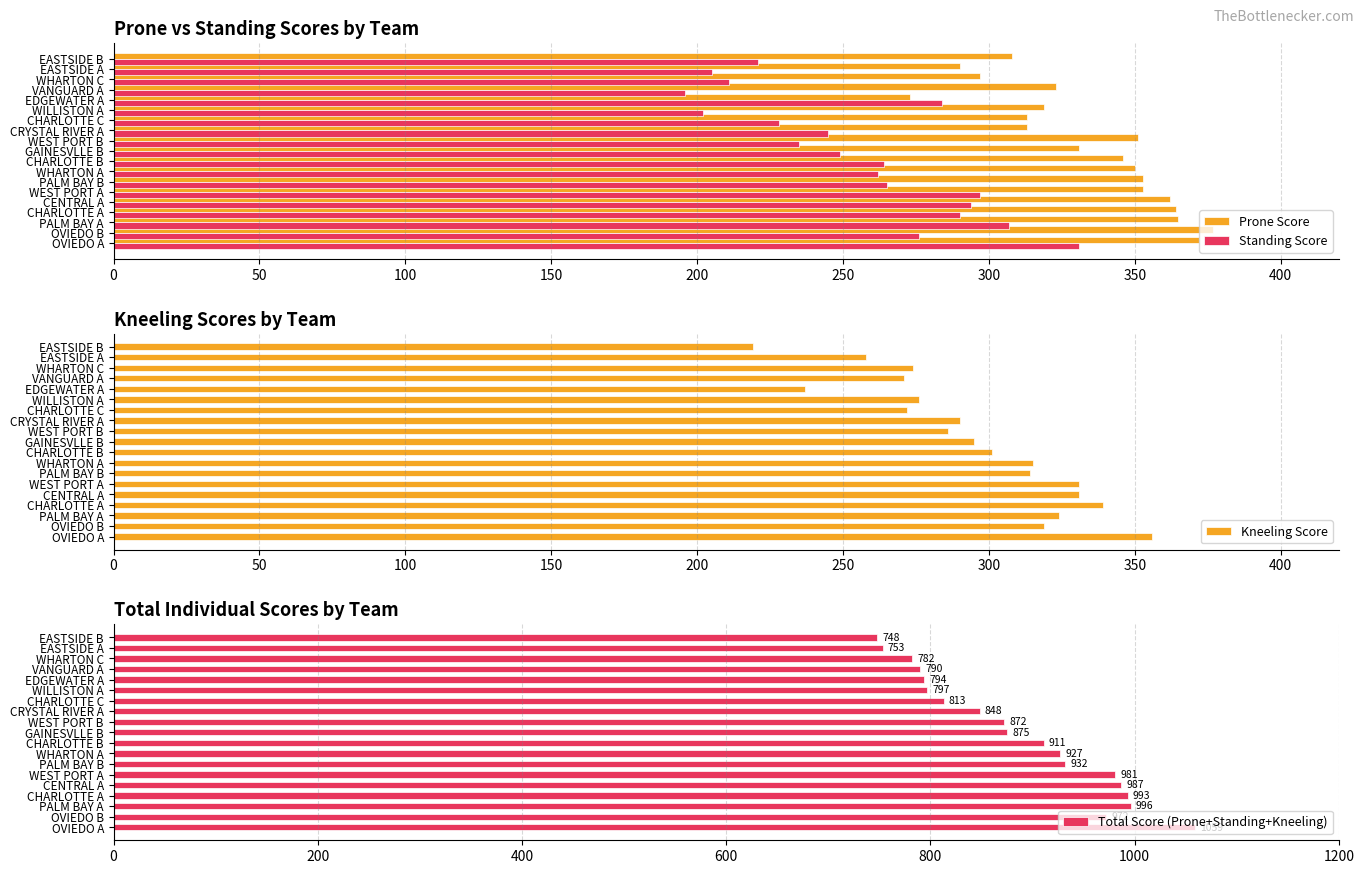

Is it true that Standing Score equals 128 at 14?

False